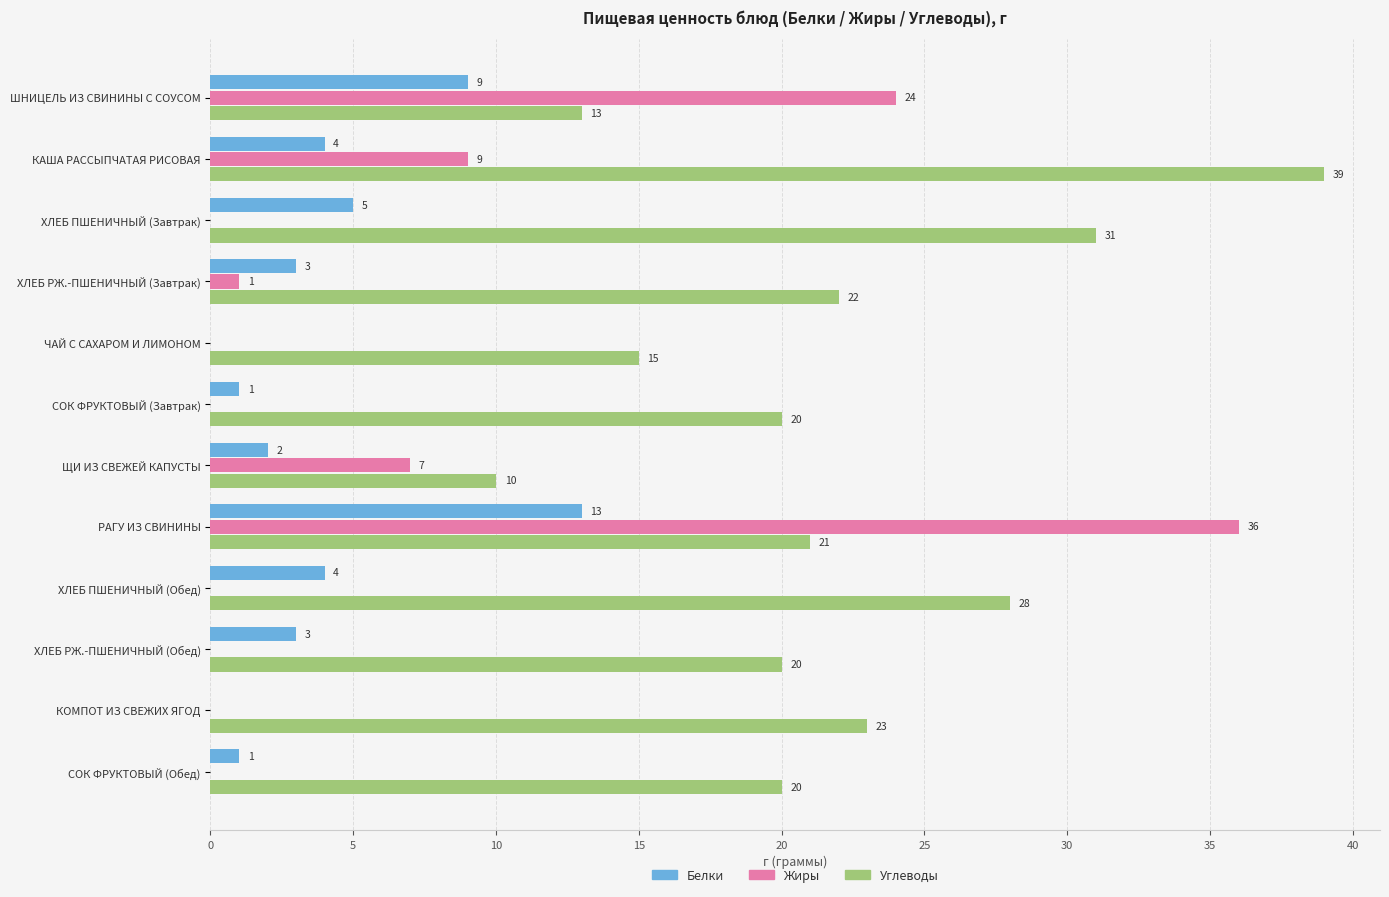

What is the greatest value displayed?

39